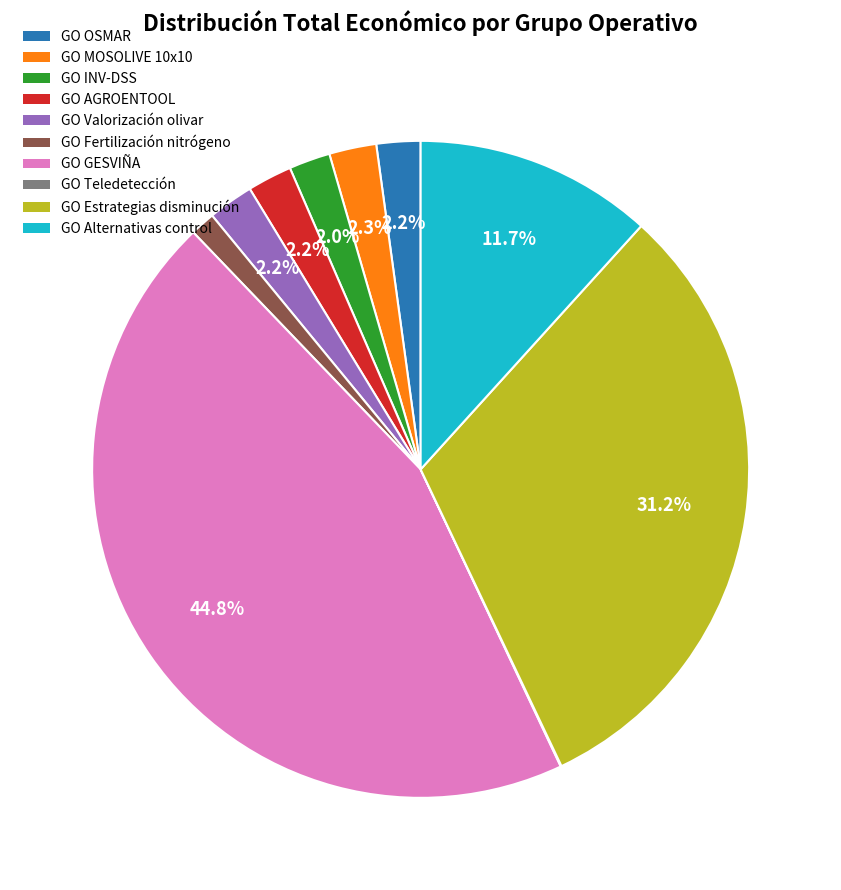

What is the largest slice in the pie chart?

GO GESVIÑA